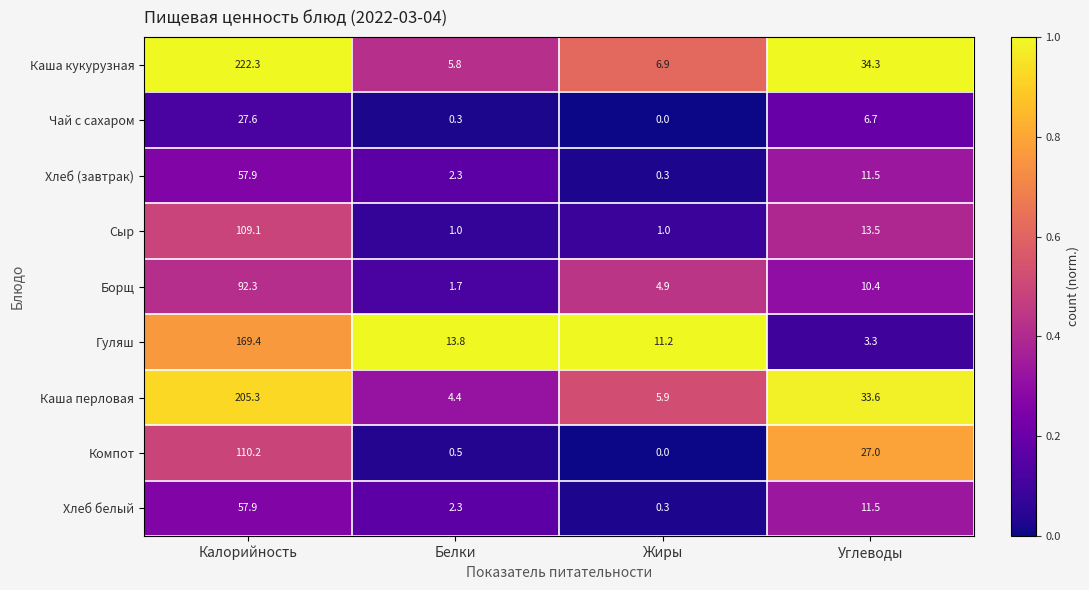

Rank the categories by Каша кукурузная value from lowest to highest.

Белки, Жиры, Углеводы, Калорийность